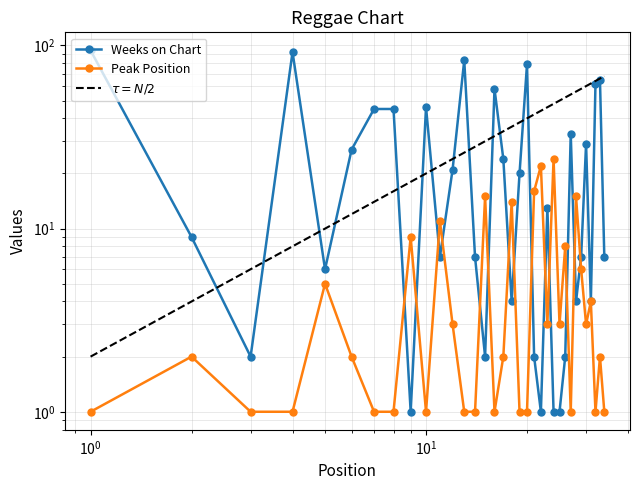

What are all the series names shown in the legend?

Weeks on Chart, Peak Position